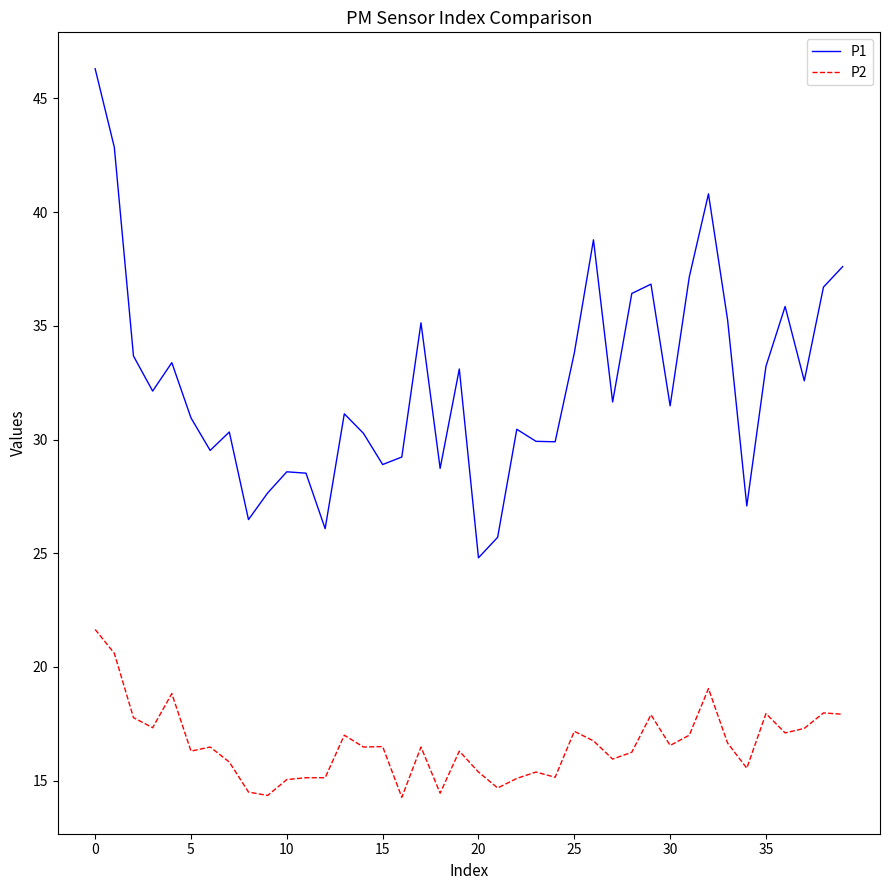

Which series has the largest total across all categories?

P1